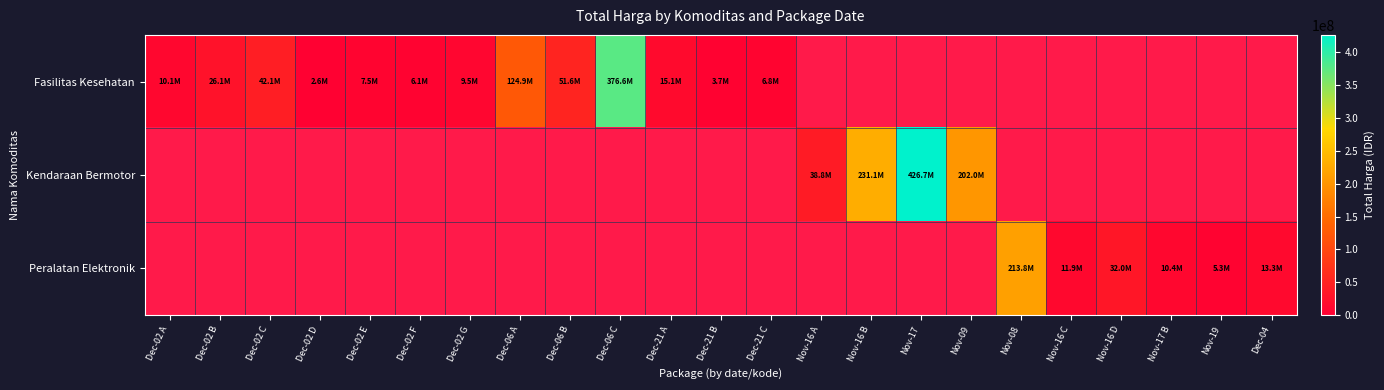

At how many categories does at least one series exceed 163505714?

5